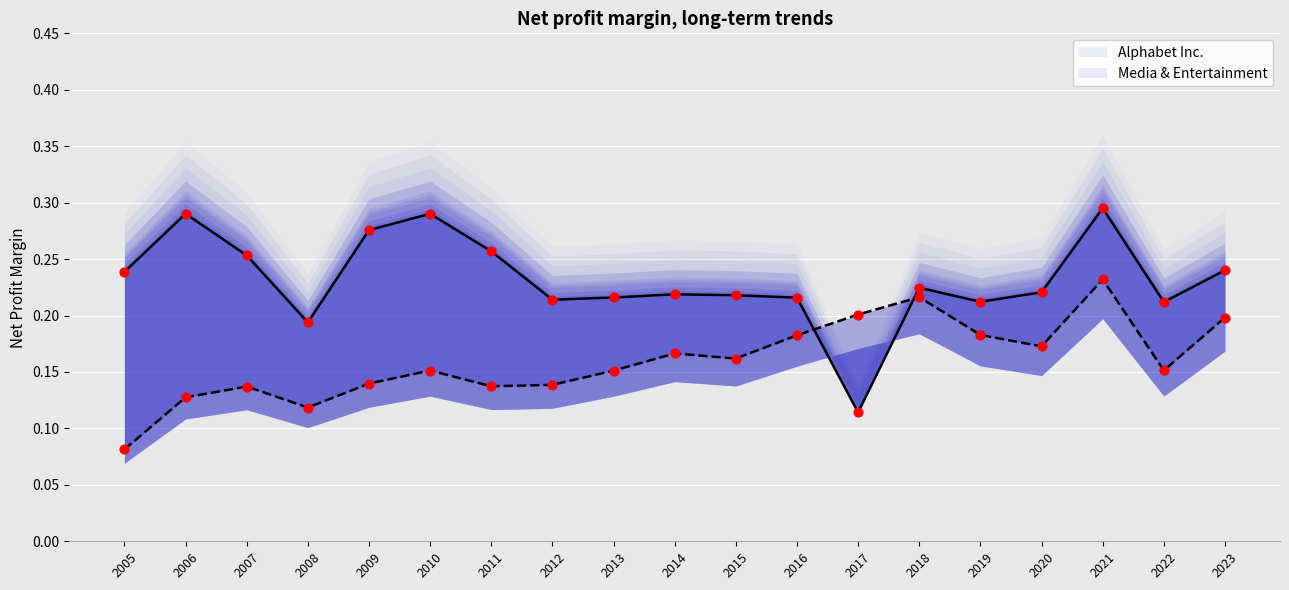

Which series reaches the minimum Y coordinate?

Media & Entertainment